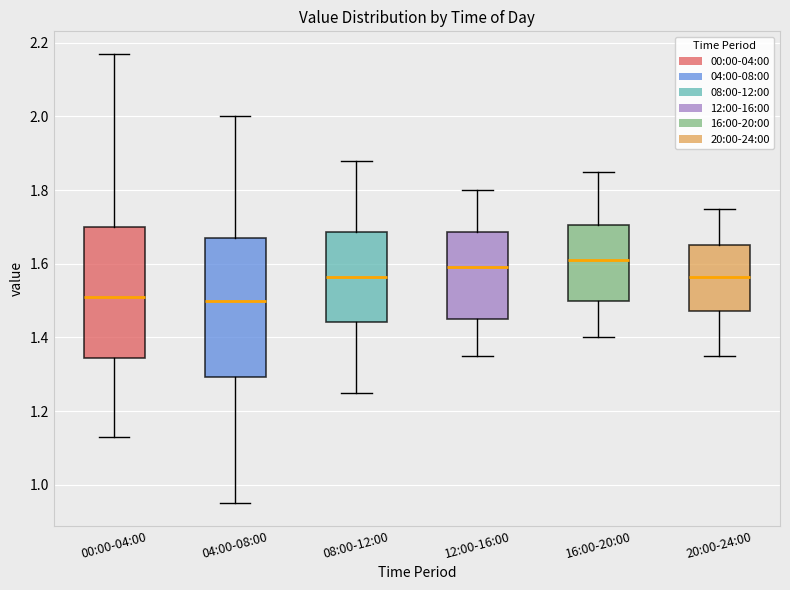

Where does the lower whisker of the box for 04:00-08:00 end on the y-axis? The values are not printed on the chart, so give them approximately, as read against the axis.

0.96